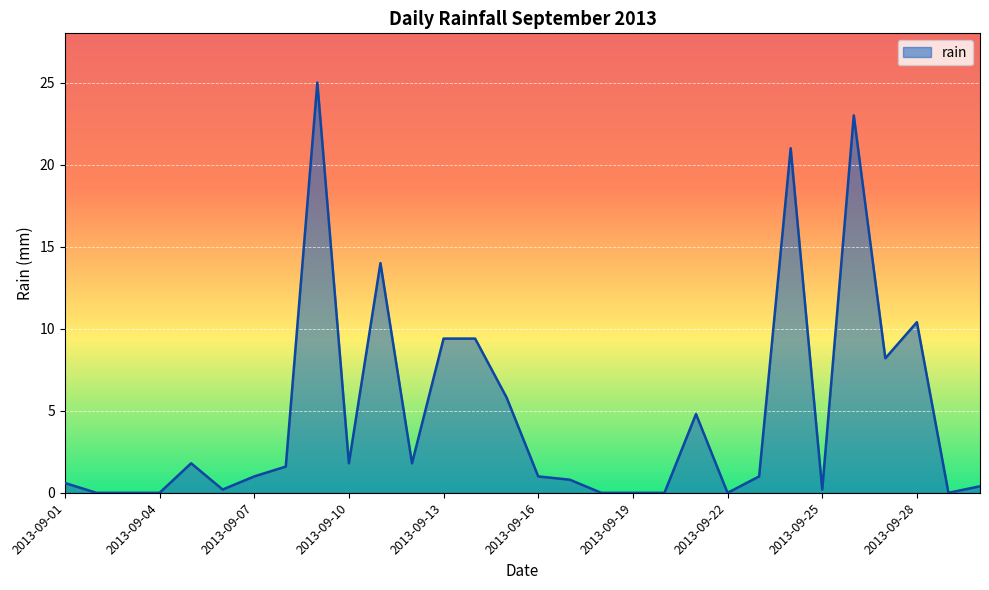

What is the average value?

4.8